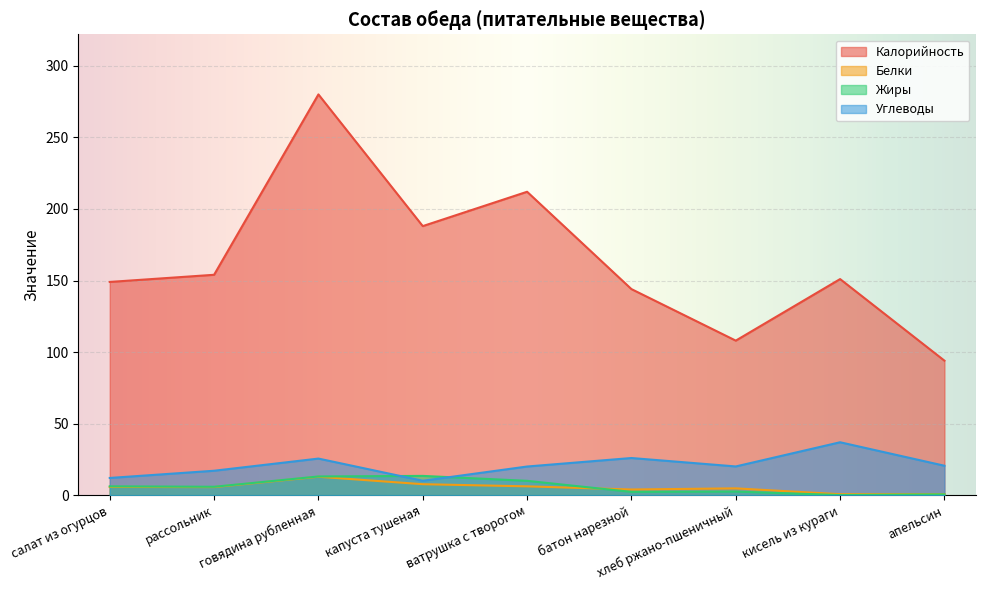

Reading right to left, list all the values displayed in this chart.

Калорийность: 94.0	151.0	108.0	144.0	212.0	188.0	280.0	154.0	149.0
Белки: 0.8	0.7	4.8	4.0	6.2	7.7	12.9	5.7	5.8
Жиры: 0.6	0.1	2.5	2.3	10.1	13.5	13.1	5.9	6.2
Углеводы: 20.6	37.0	20.1	26.0	20.1	10.1	25.6	17.1	12.1